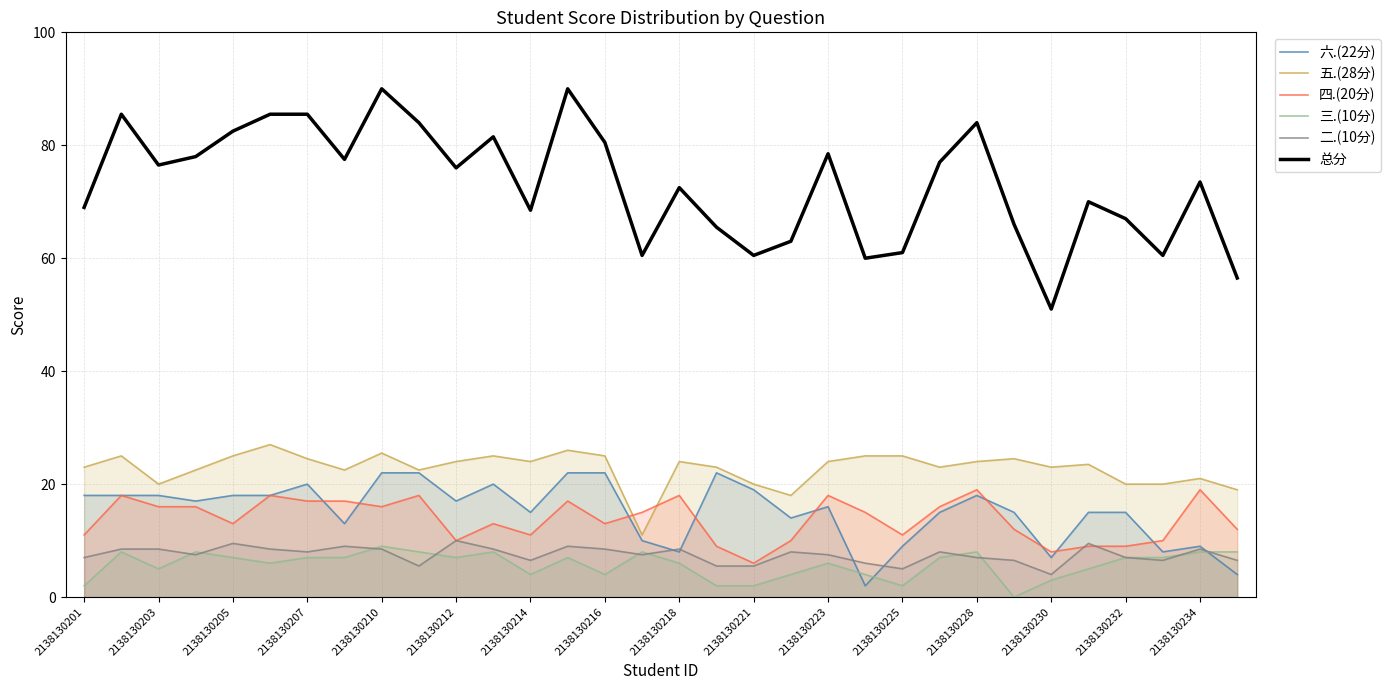

Which series has the largest total across all categories?

总分